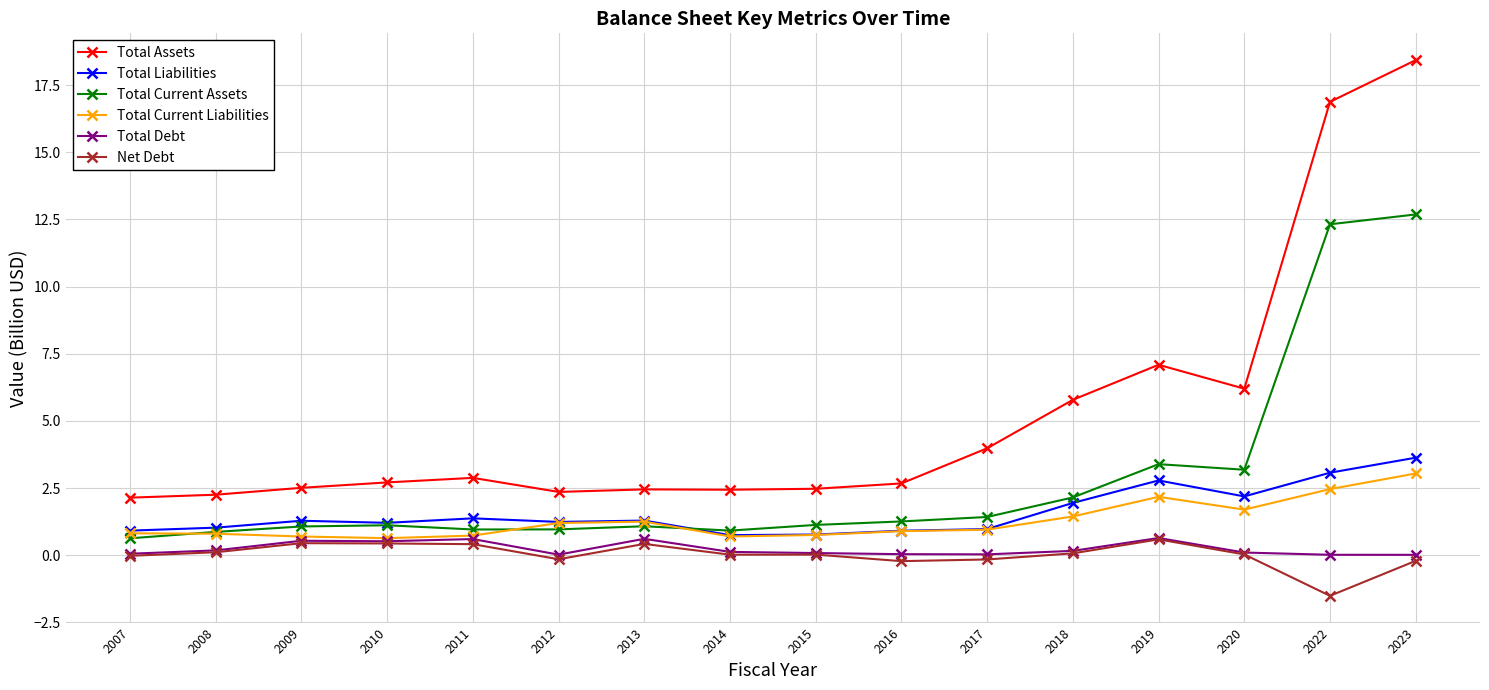

In Total Assets, how many points are higher than both neighbors (excluding endpoints)?

3